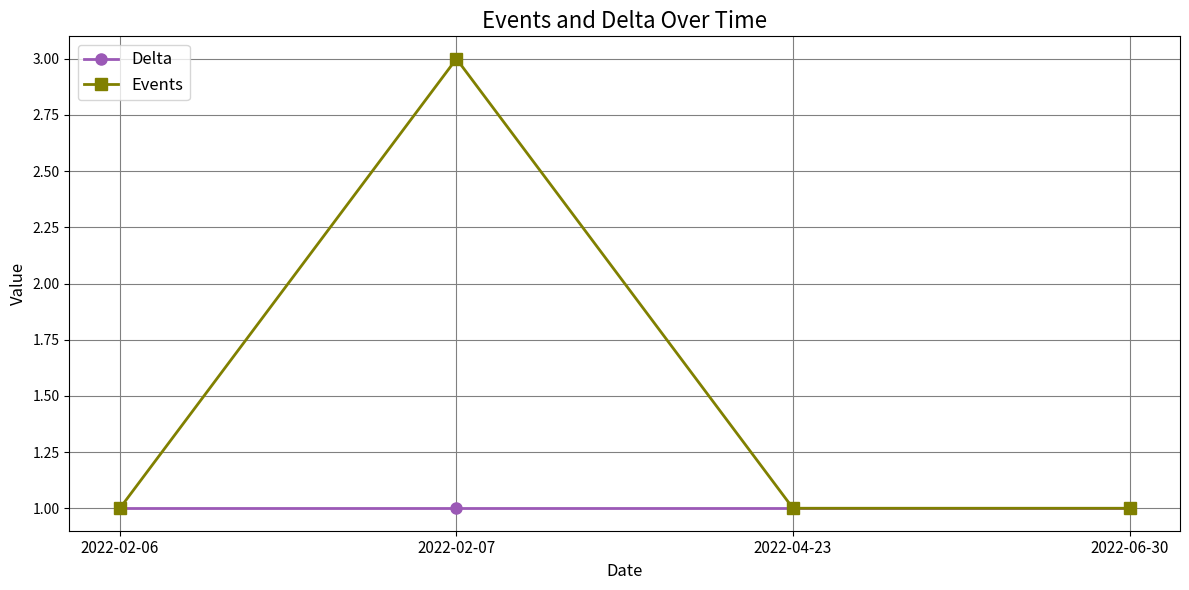

At which category is the sum across all series the highest?

2022-02-07